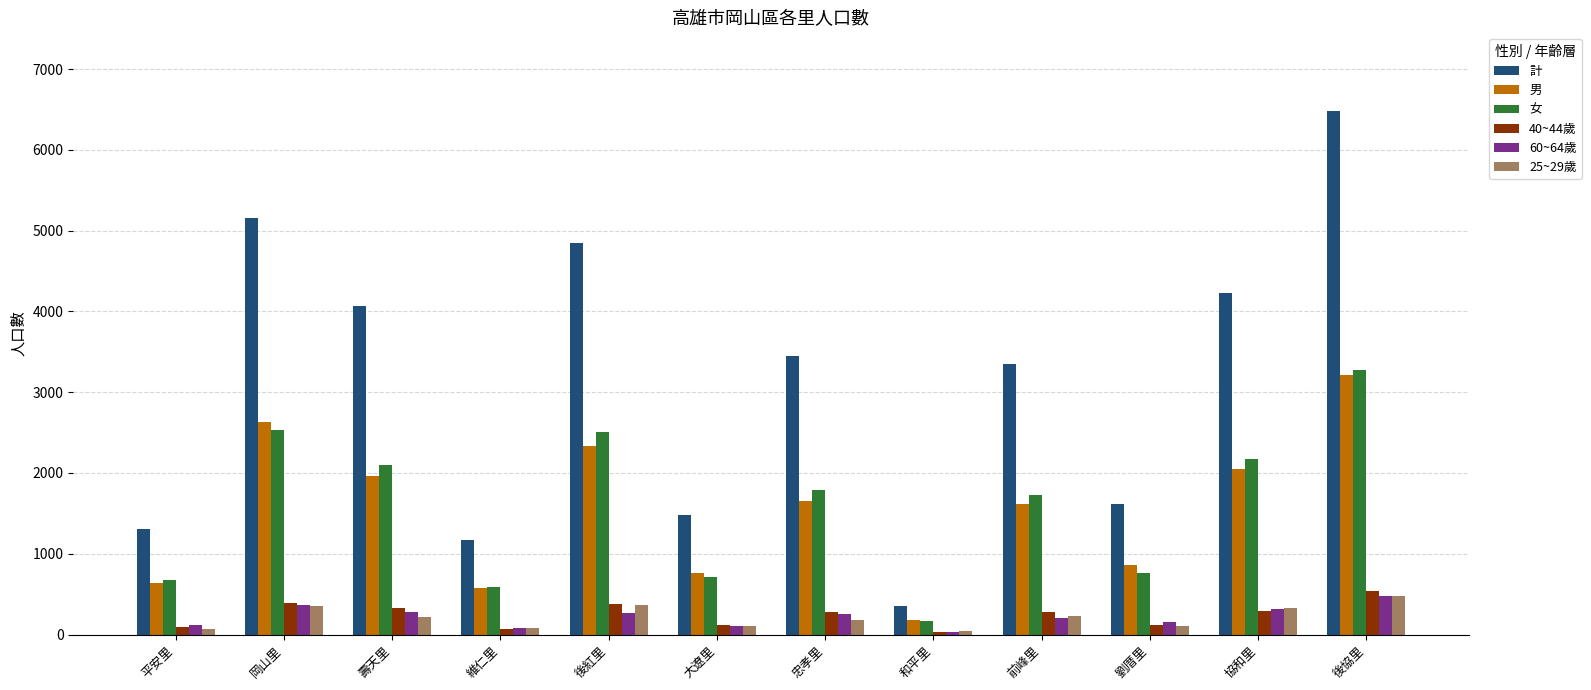

Does the chart contain stacked bars?

No